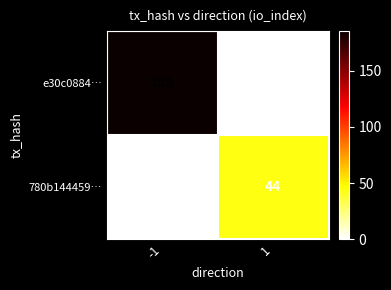

What is the difference between the maximum and minimum values in the e30c0884… series?

185